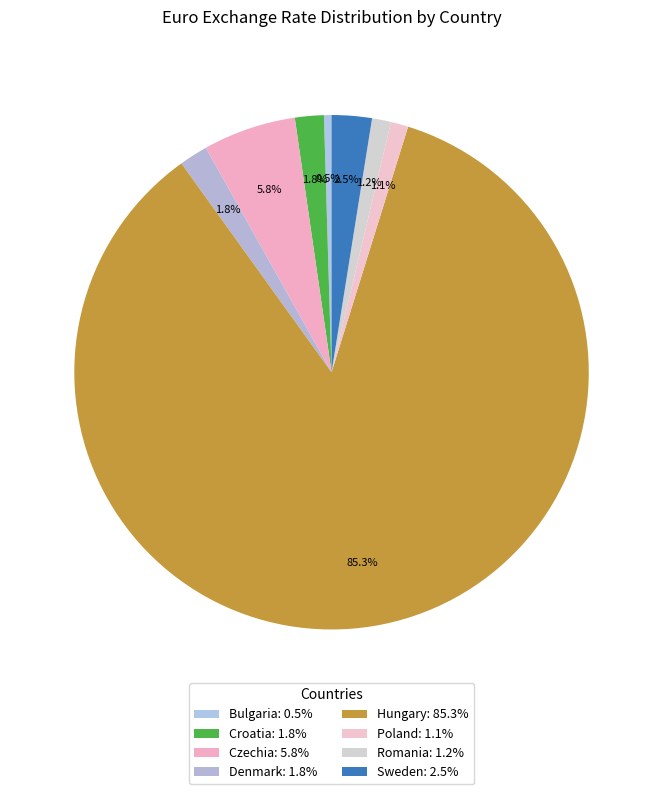

What is the ratio of the value at Romania to the value at Croatia?

0.7